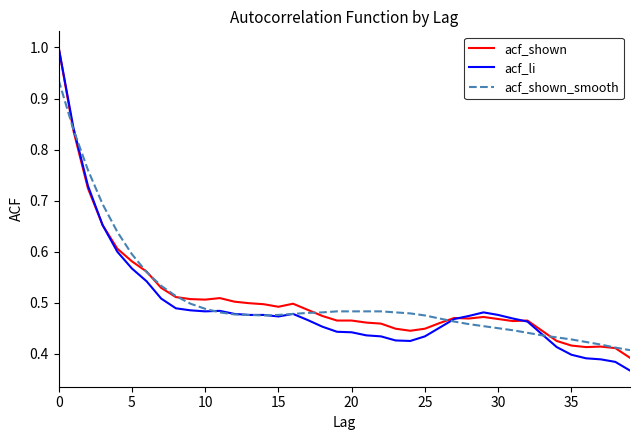

What are all the series names shown in the legend?

acf_shown, acf_li, acf_shown_smooth